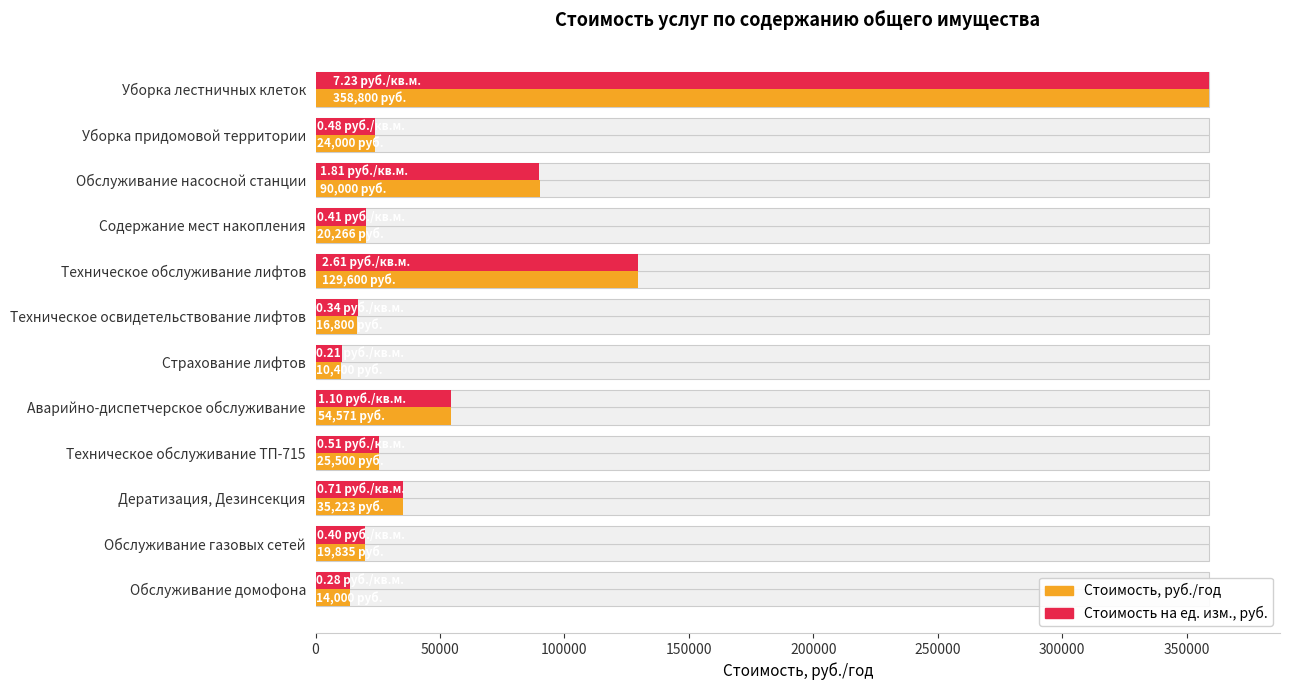

Which series has the largest total across all categories?

Стоимость, руб./год